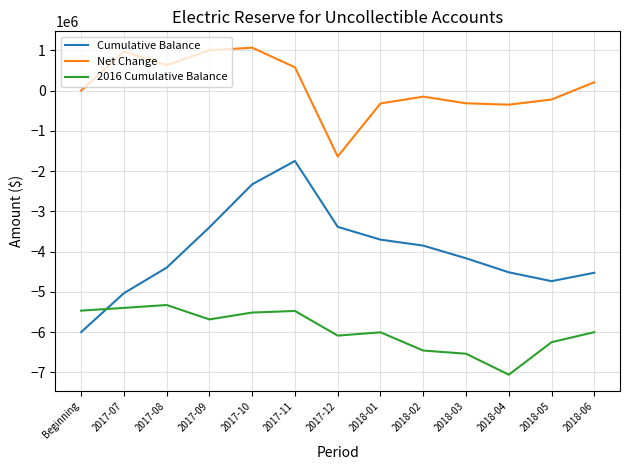

The value of Cumulative Balance at 2017-11 is -1747037.9. True or false?

True